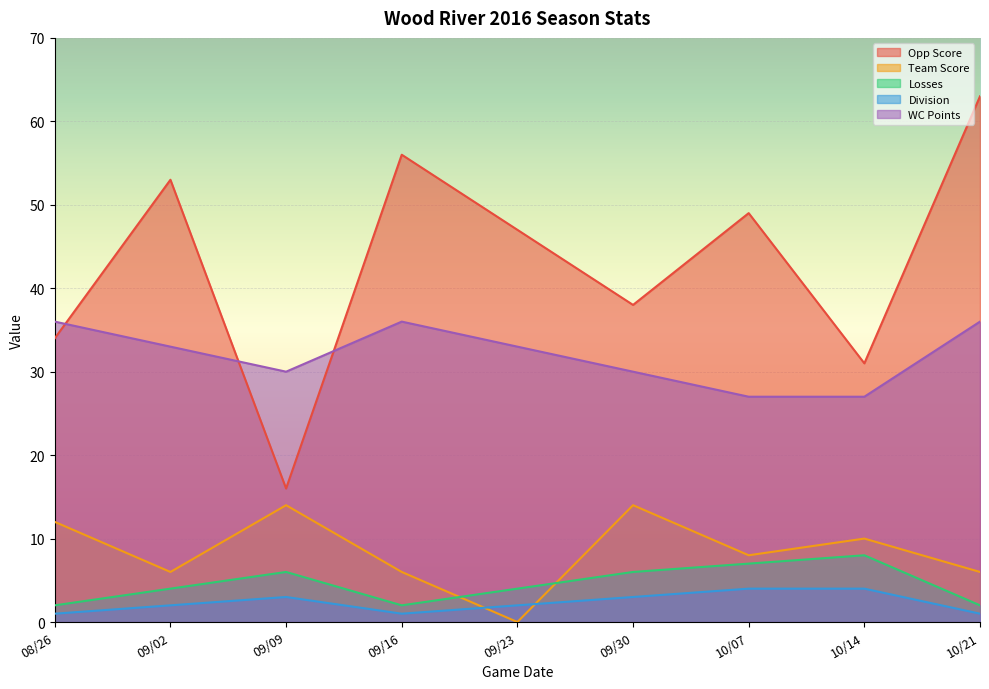

How many values in the Division series exceed 2?

4